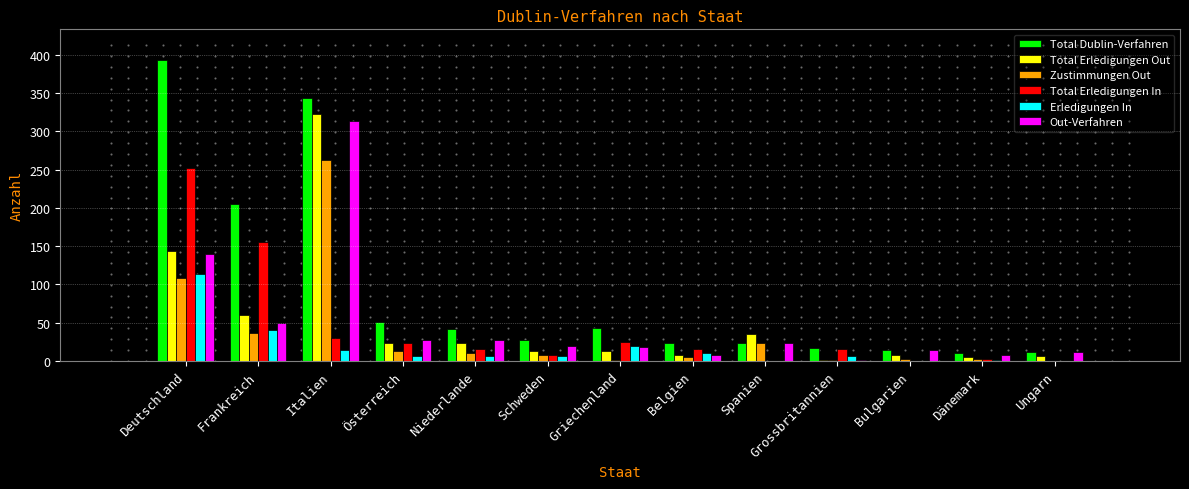

Which series contains the lowest Y value?

Zustimmungen Out